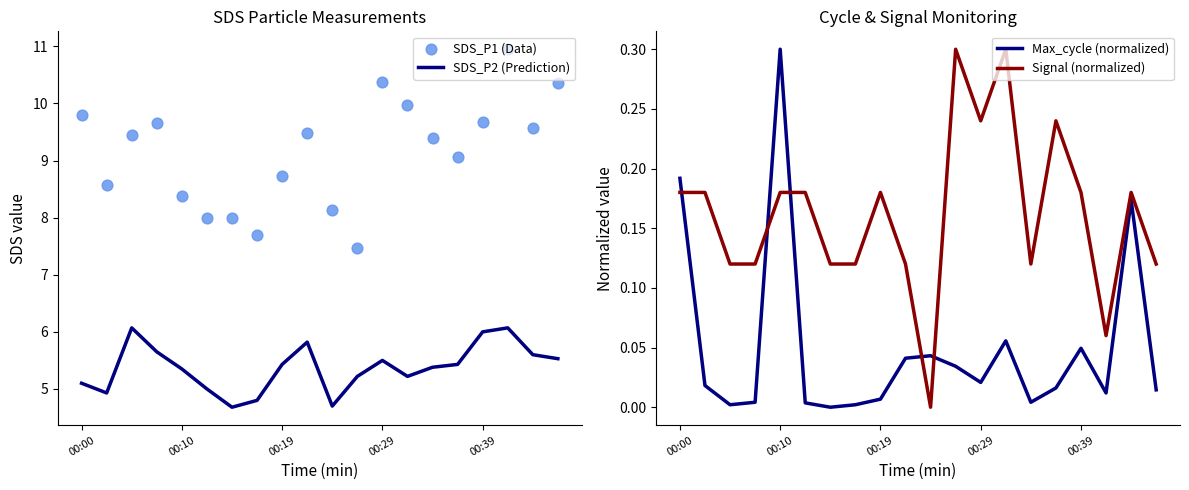

Which series has the largest total across all categories?

SDS_P1 (Data)